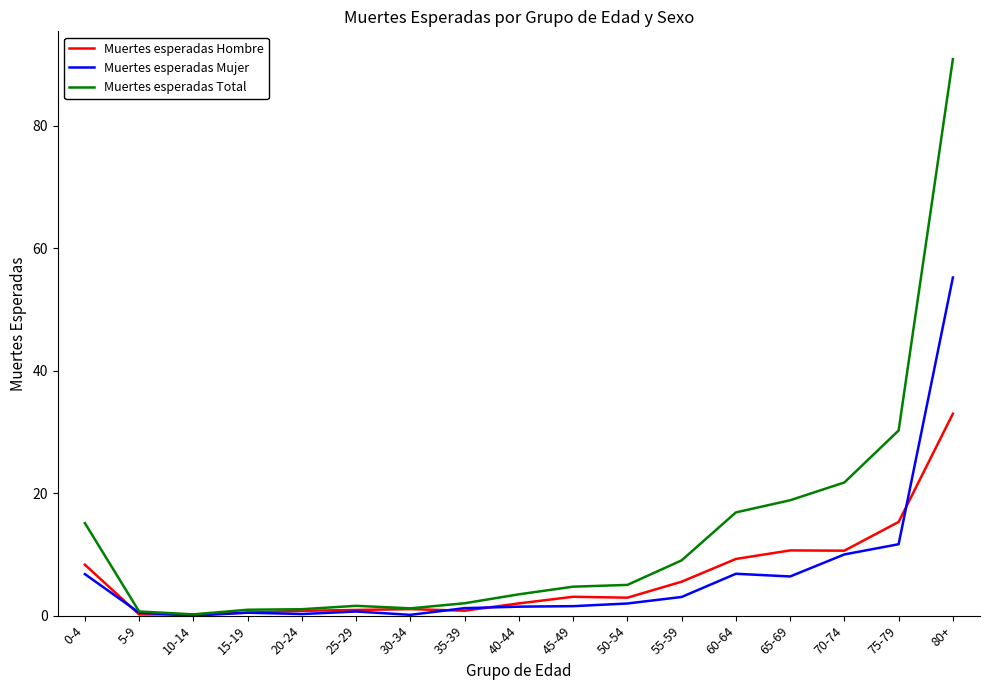

True or false: Muertes esperadas Hombre has a value of 10.6 at 70-74.

True